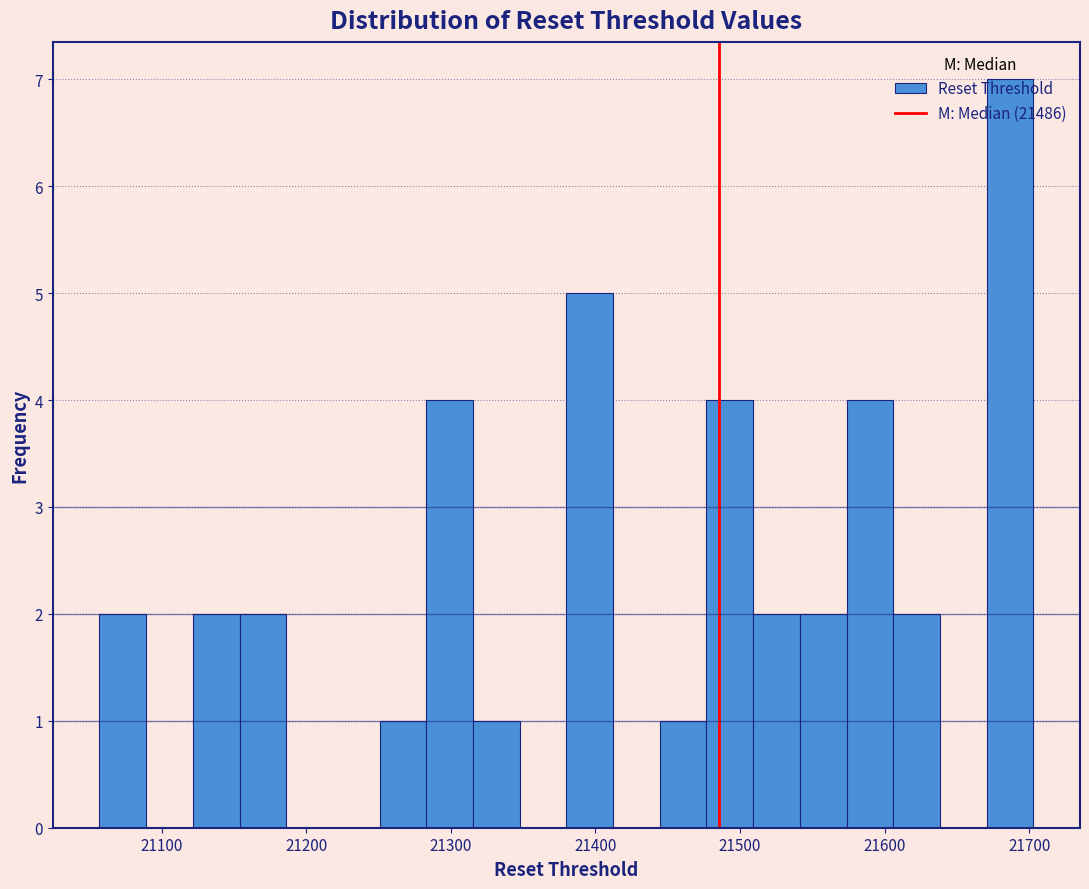

Read against the x-axis, roughly where is the centre of the tallest bar?

21690